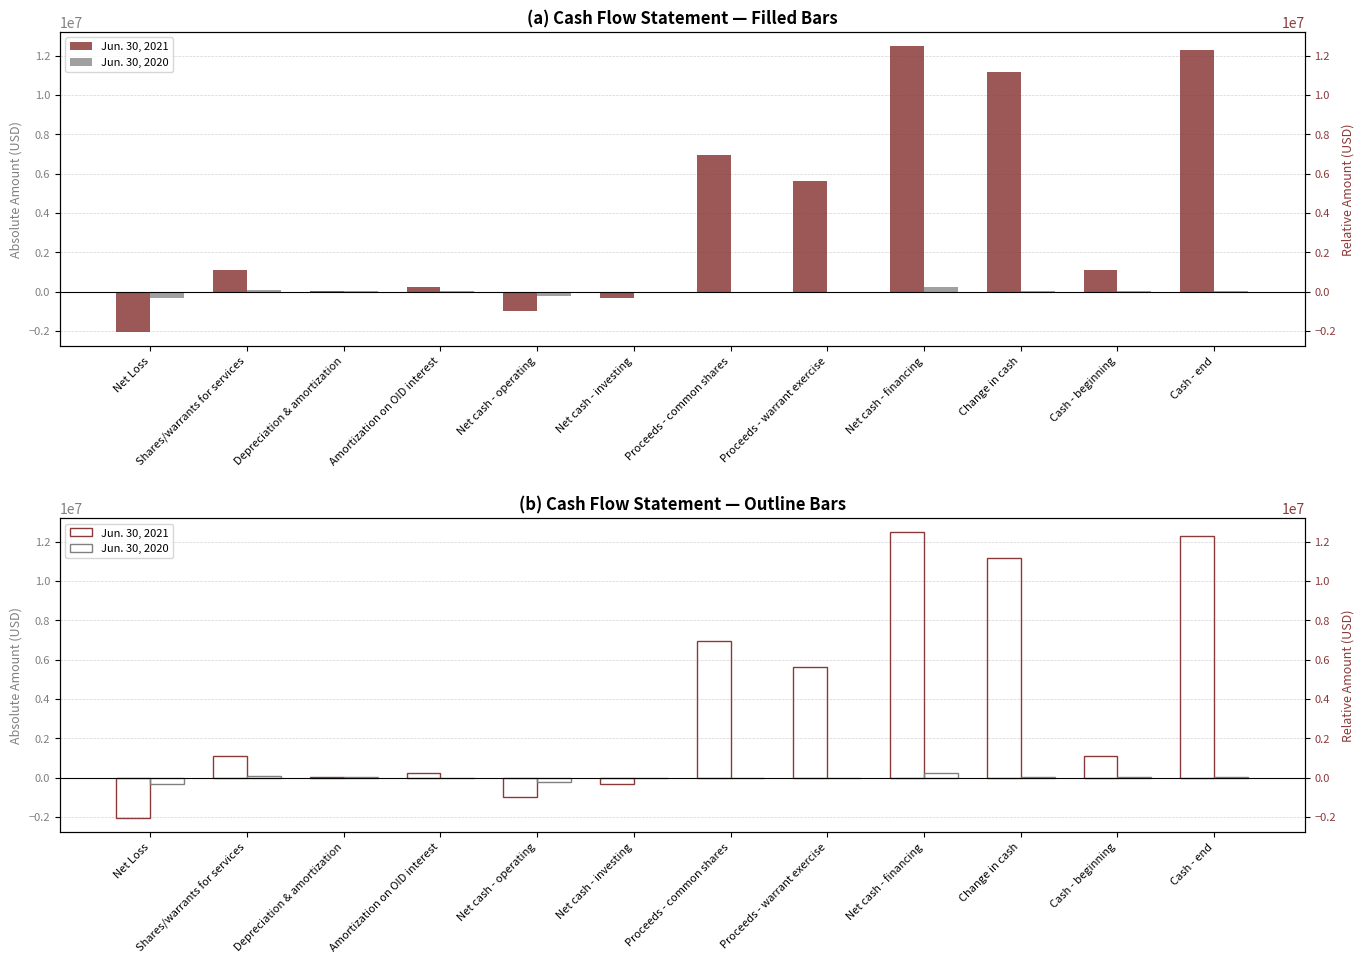

Is the value of Jun. 30, 2021 at Change in cash greater than the value of Jun. 30, 2020 at Net cash - investing?

Yes